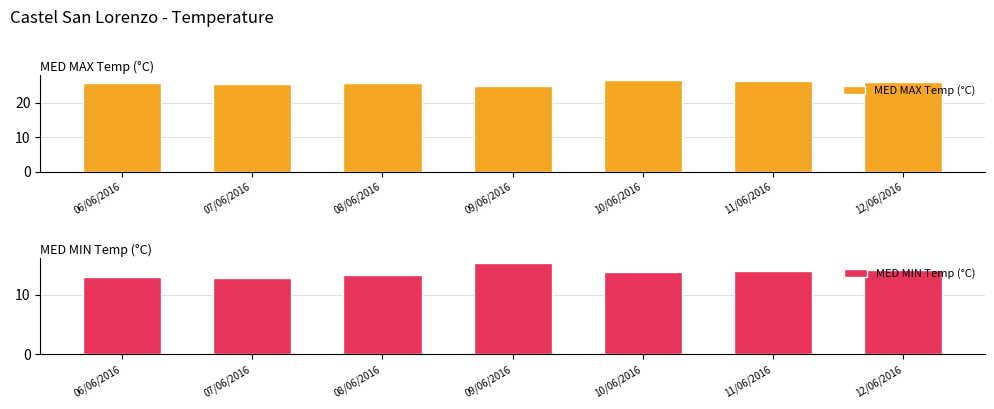

The value of MED MAX Temp (°C) at 08/06/2016 is 25.8. True or false?

True